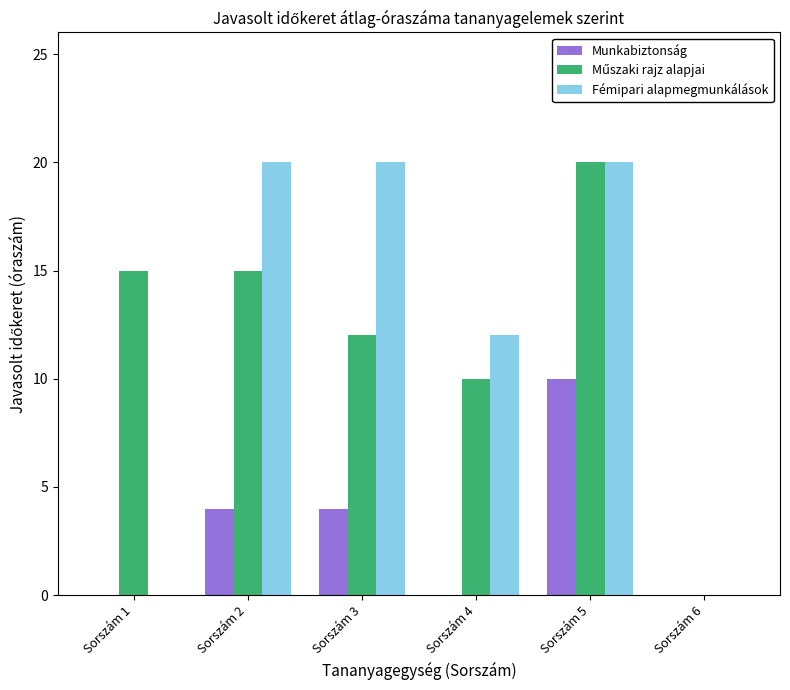

What is the total value across all series at Sorszám 5?

50